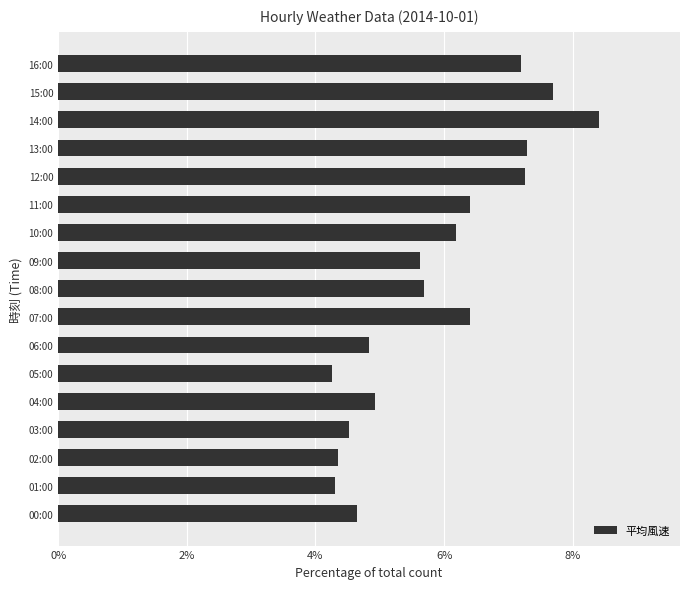

Reading top to bottom, extract all data points from this chart.

7.2	7.7	8.4	7.3	7.3	6.4	6.2	5.6	5.7	6.4	4.8	4.3	4.9	4.5	4.4	4.3	4.7